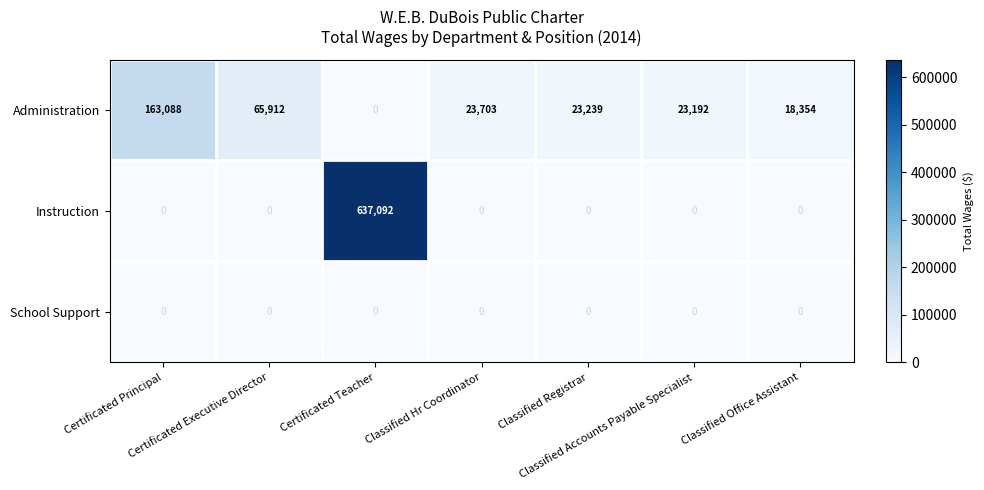

Which series has the largest range (max minus min)?

Instruction